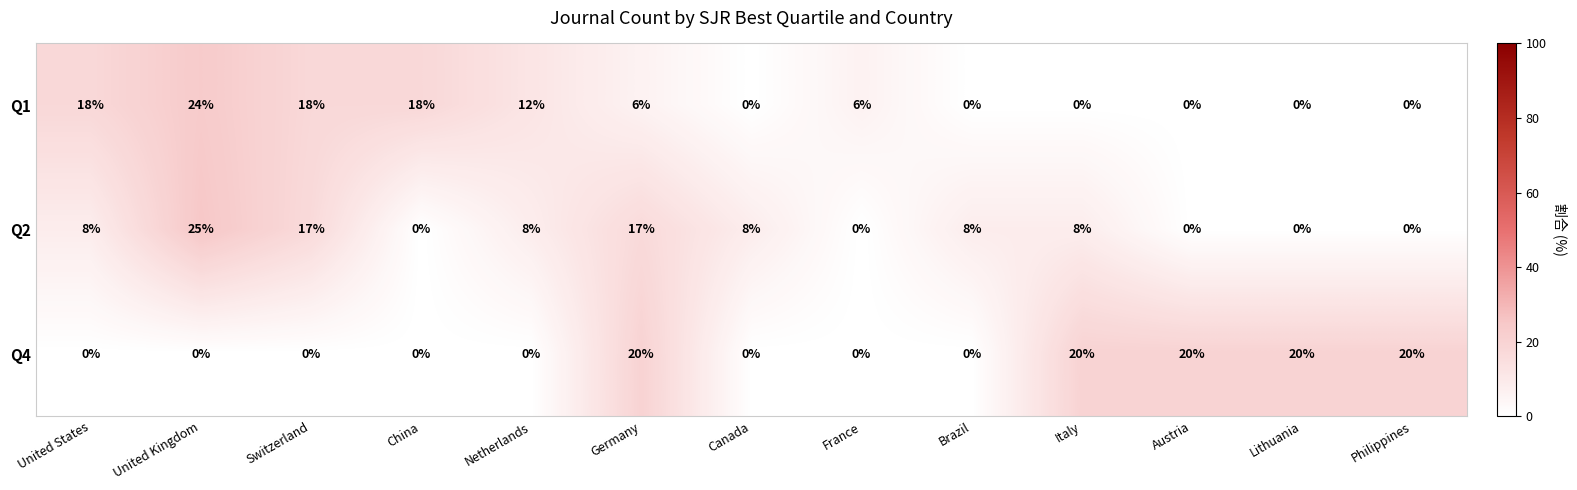

What is the total value across all series at Germany?

43